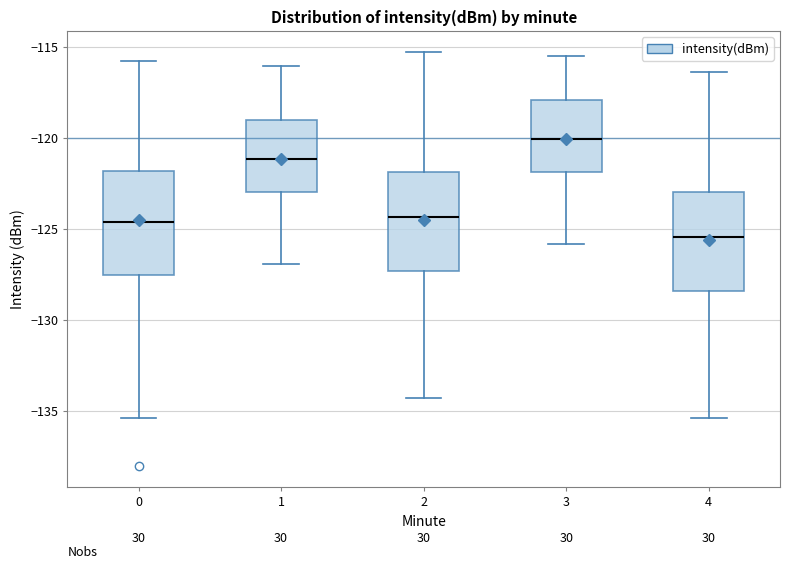

Where is the upper edge of the box at x = 2 on the y-axis? The values are not printed on the chart, so give them approximately, as read against the axis.

-122.0